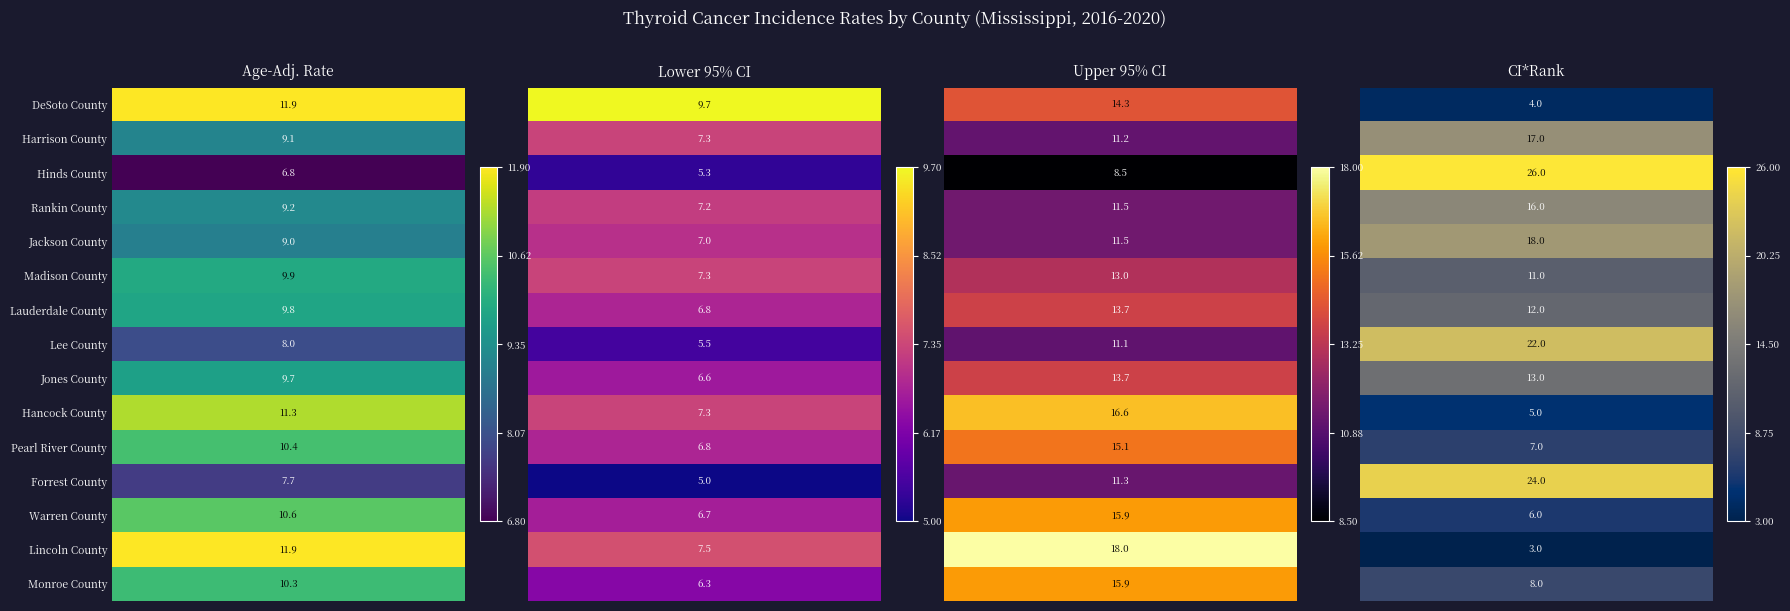

The value of Pearl River County at 2 is 15.1. True or false?

True